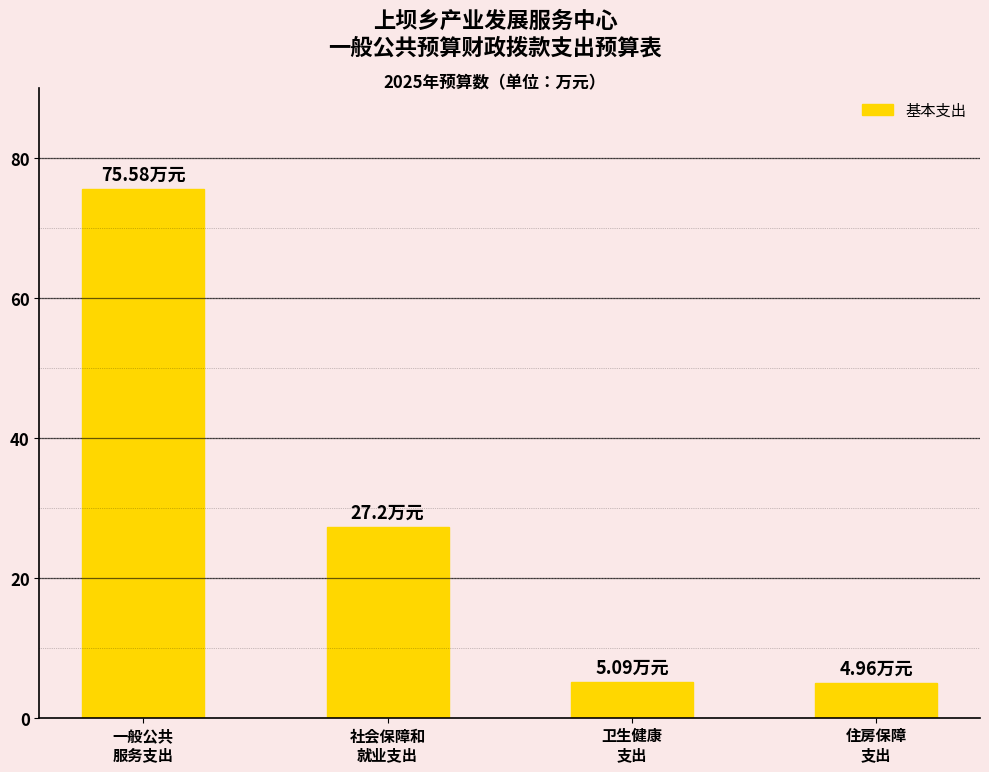

What is the sum of all values?

112.8